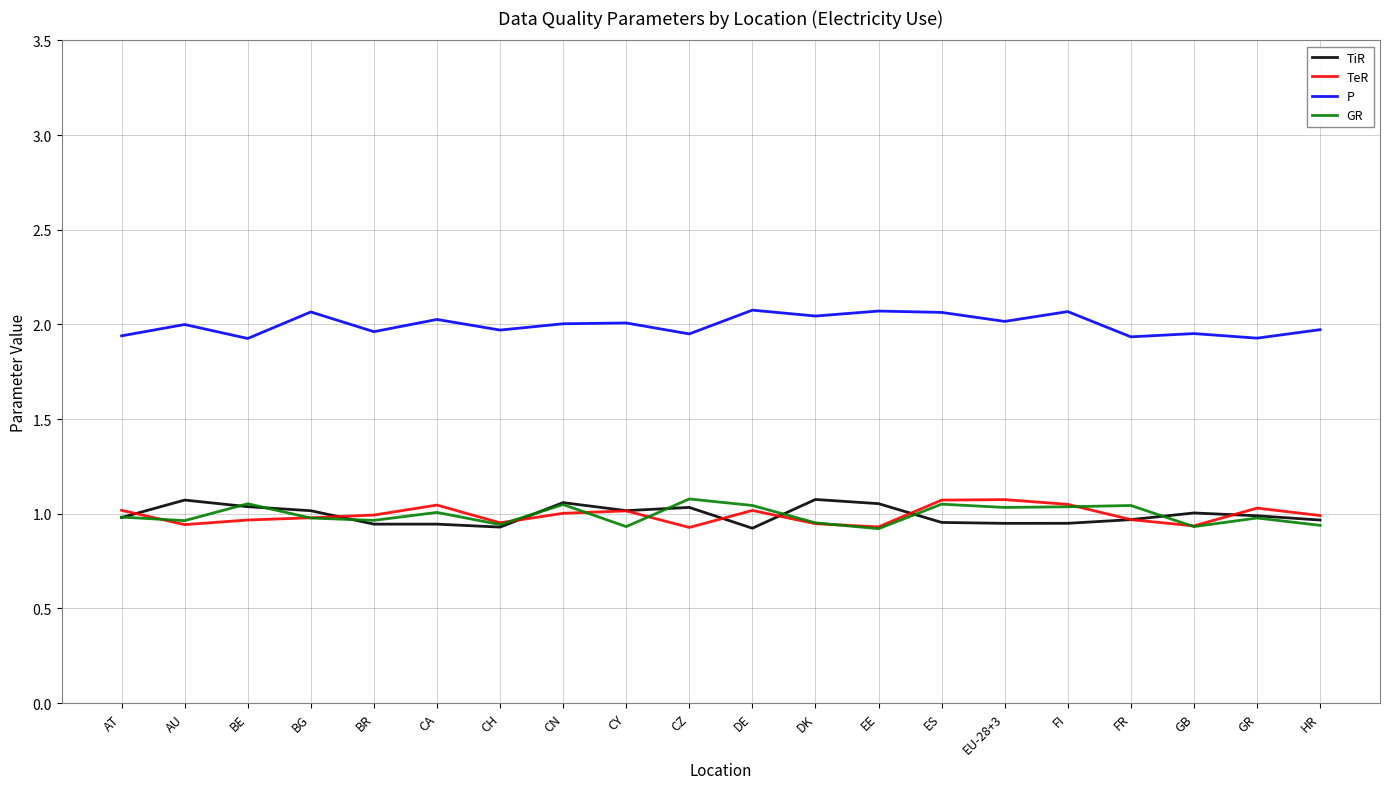

True or false: P and GR cross at least once.

False